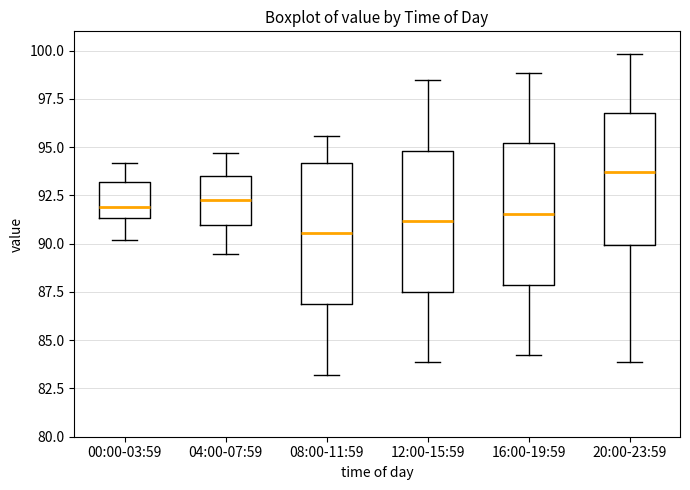

Where does the lower whisker of the box for 20:00-23:59 end on the y-axis? The values are not printed on the chart, so give them approximately, as read against the axis.

84.0